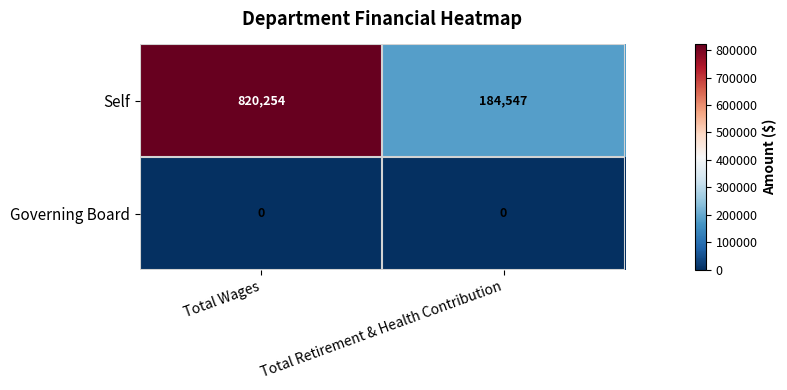

Which series has the largest total across all categories?

Self